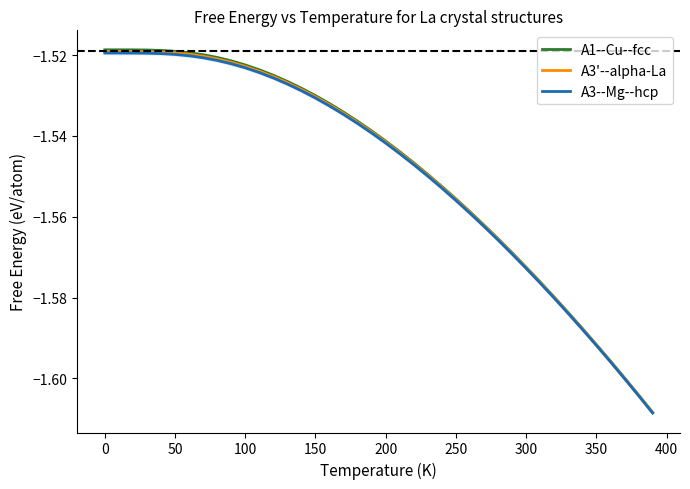

True or false: A1--Cu--fcc and A3--Mg--hcp intersect in this chart.

False